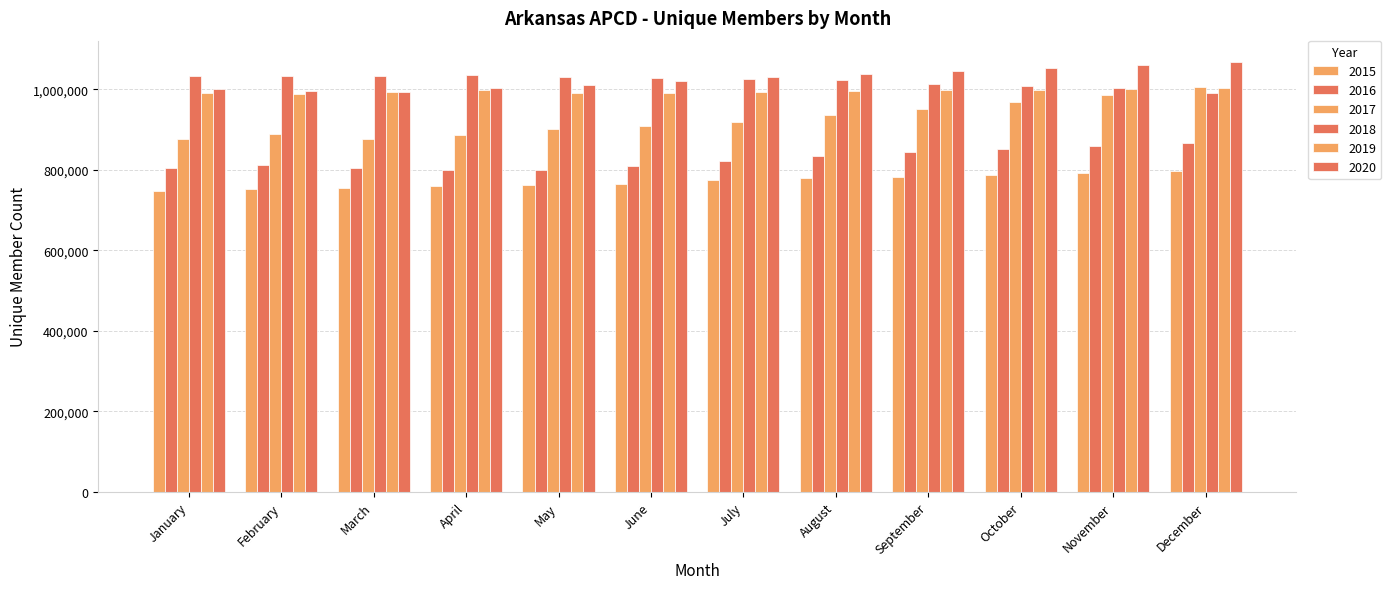

What is the value of the 2016 bar at the 8th from the left?

834458